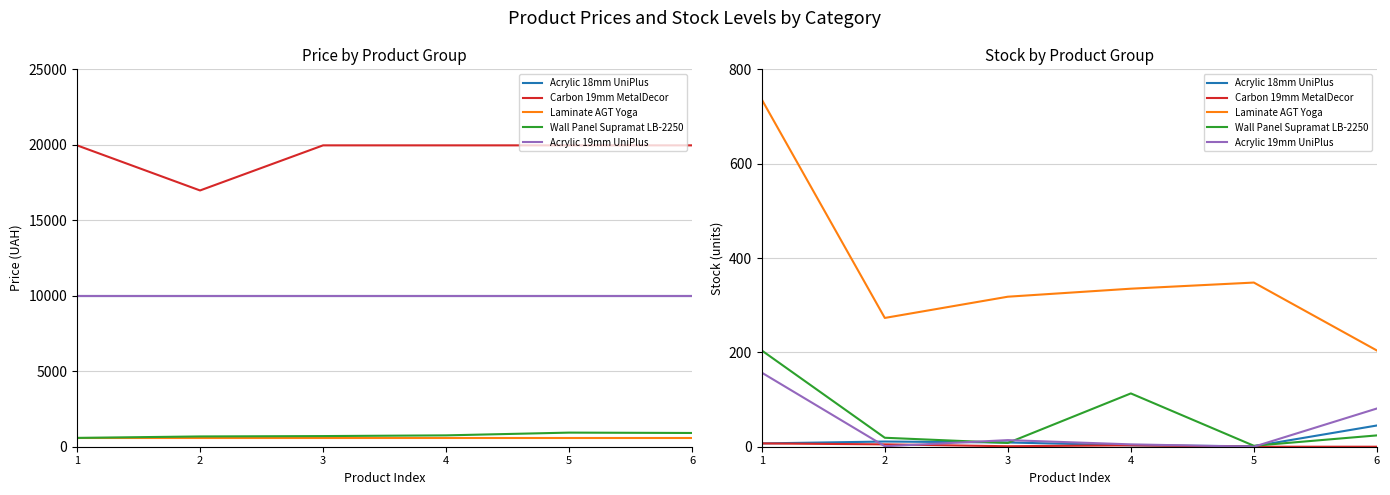

The Acrylic 19mm UniPlus series shows 7 at 4. True or false?

False